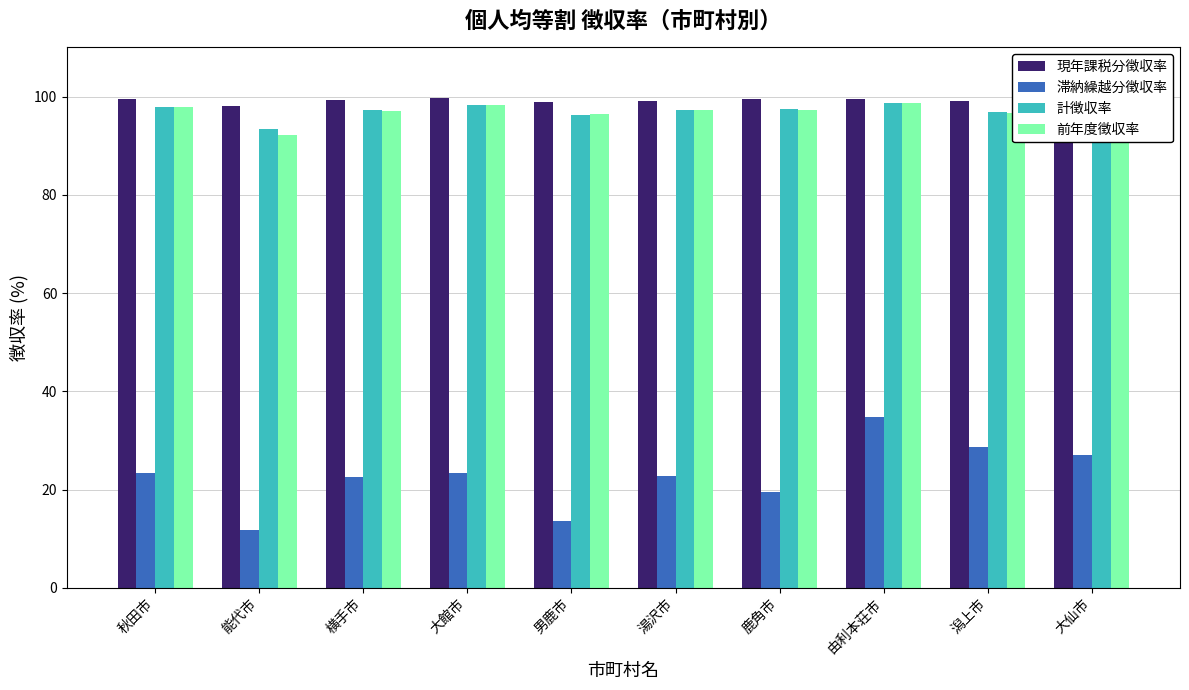

Between 能代市 and 横手市, which series saw the biggest shift?

滞納繰越分徴収率